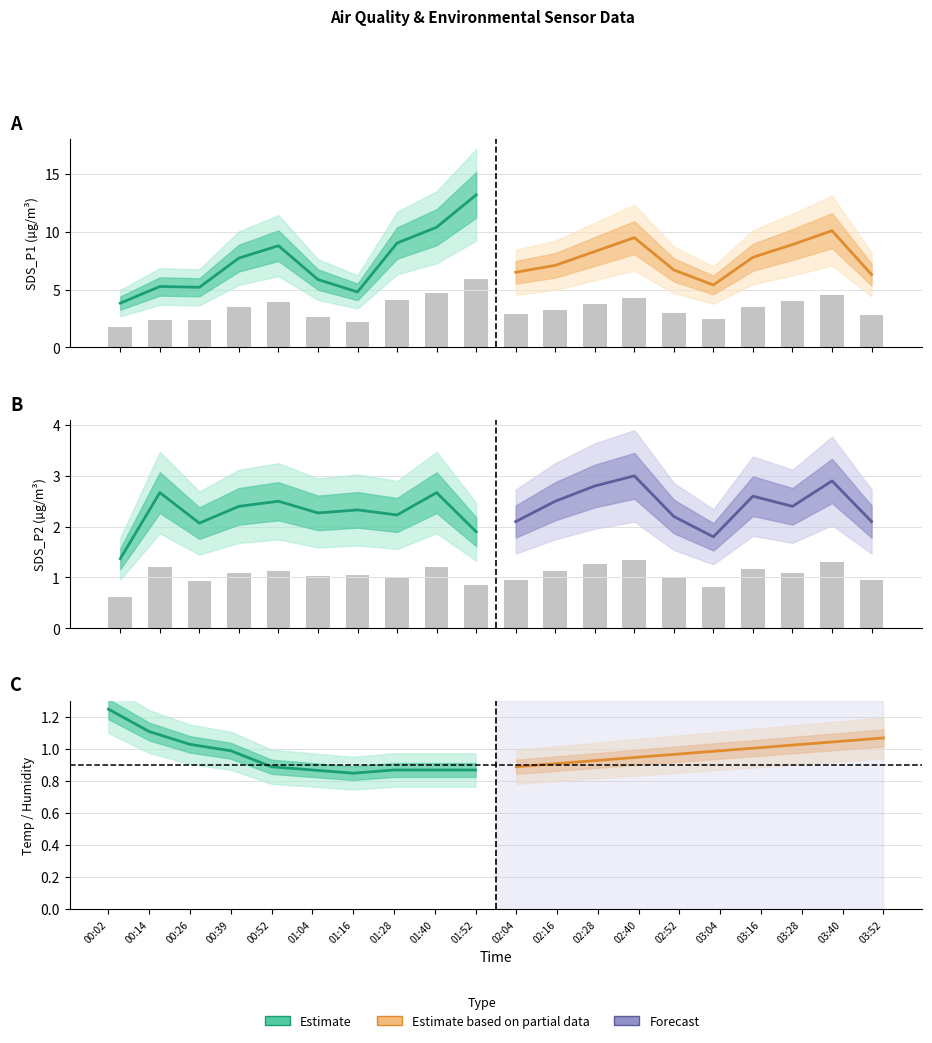

What is the spread (max minus min) of values at 01:52?

1.2